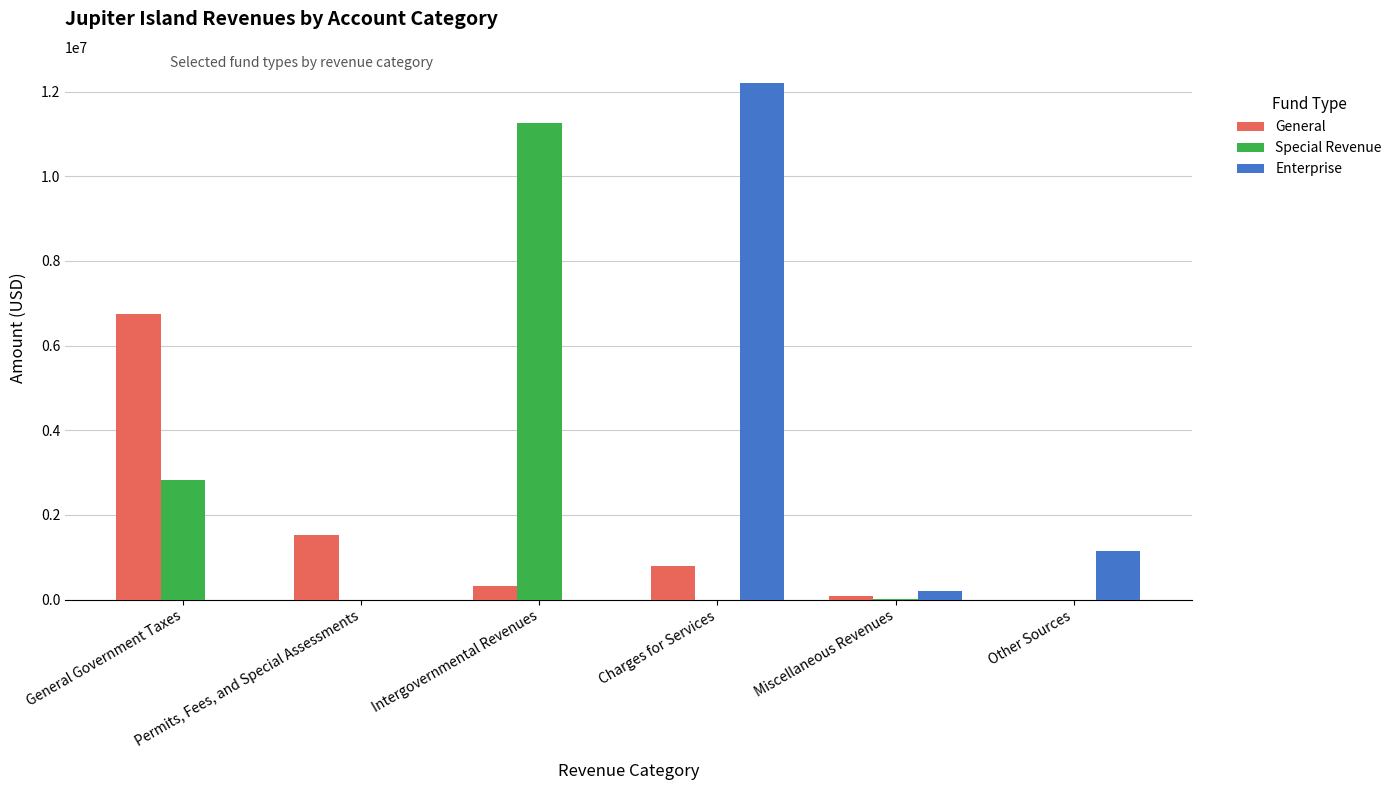

What is the maximum value shown in the chart?

12213148